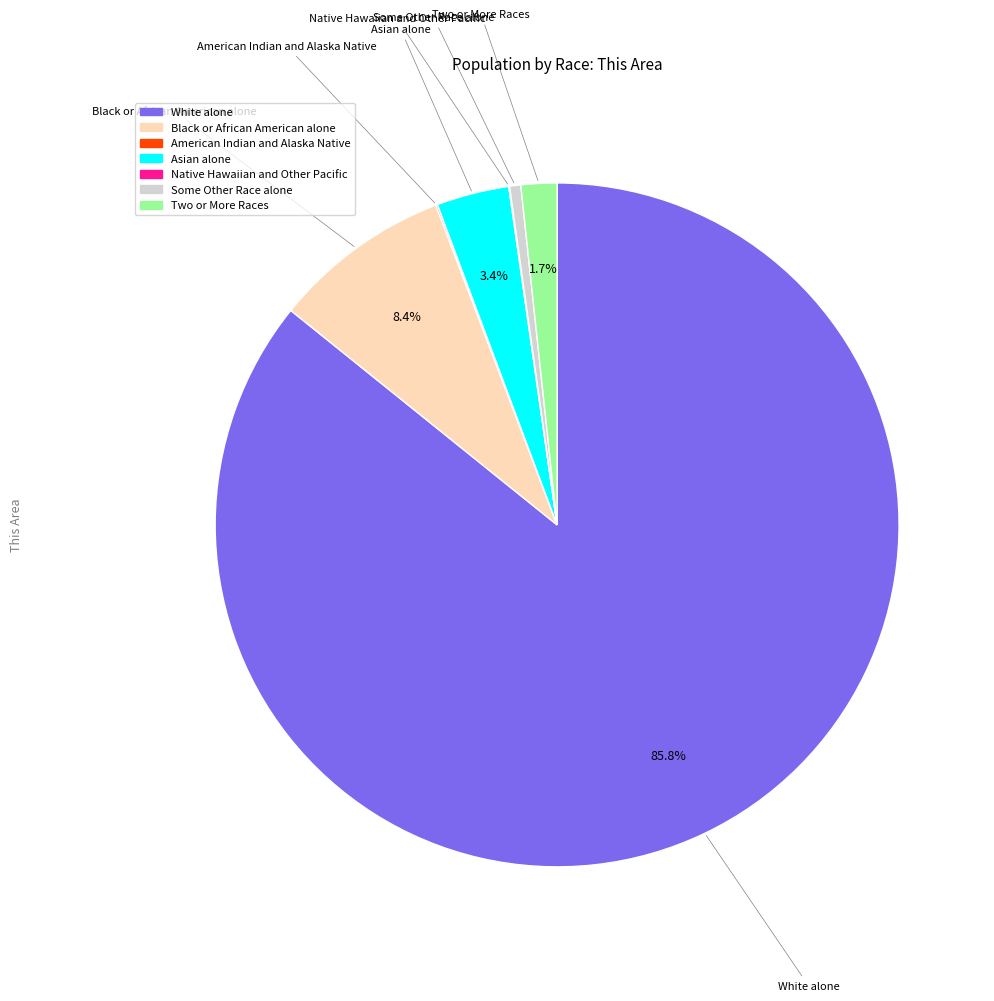

The Two or More Races slice represents 2% of the pie. True or false?

True